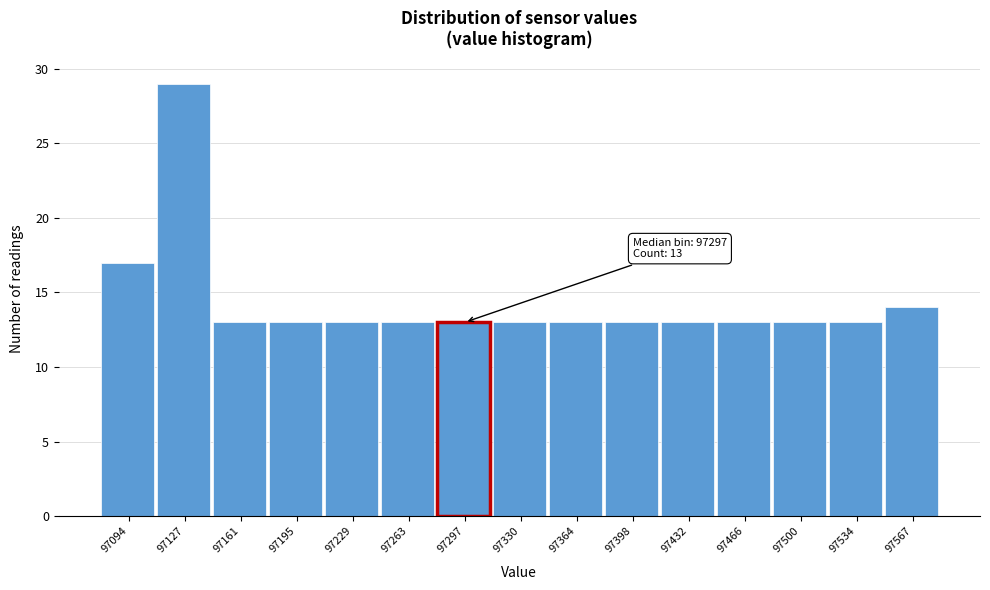

Over which range of the x-axis is the bar tallest?

97110 to 97145